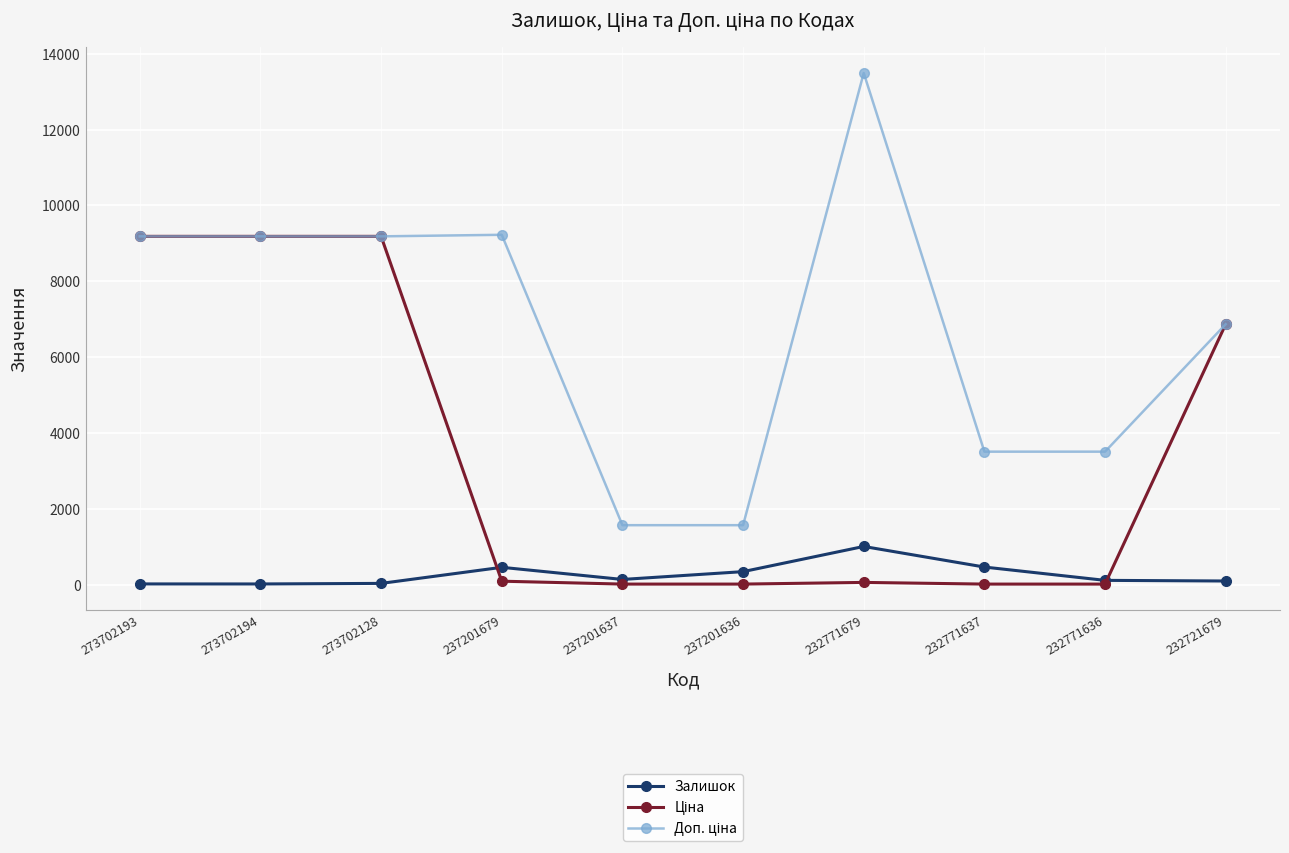

Count the number of categories in the chart.

10